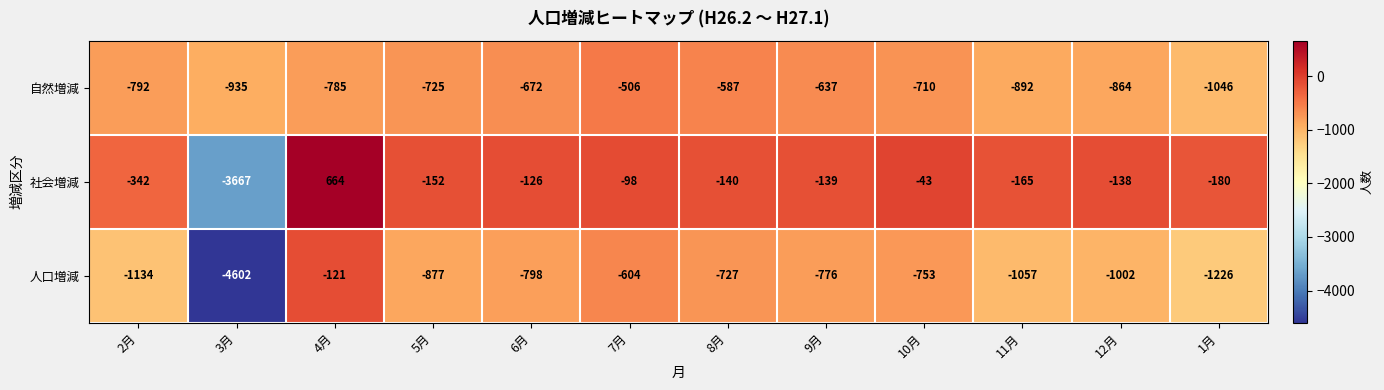

What is the sum of all 社会増減 values?

-4526